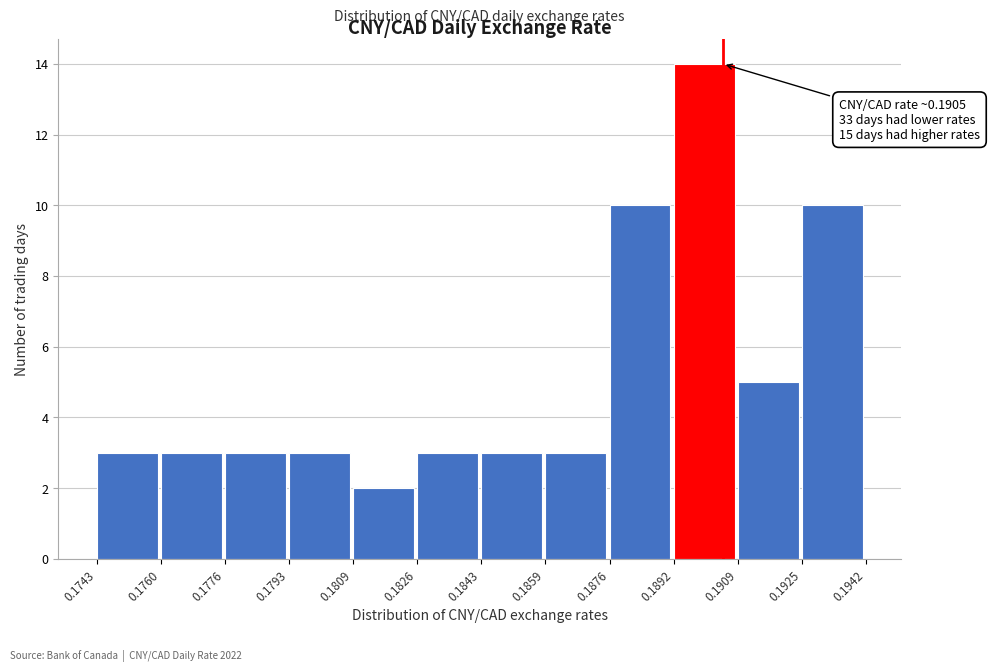

Over which range of the x-axis is the bar tallest?

0.1892 to 0.1909